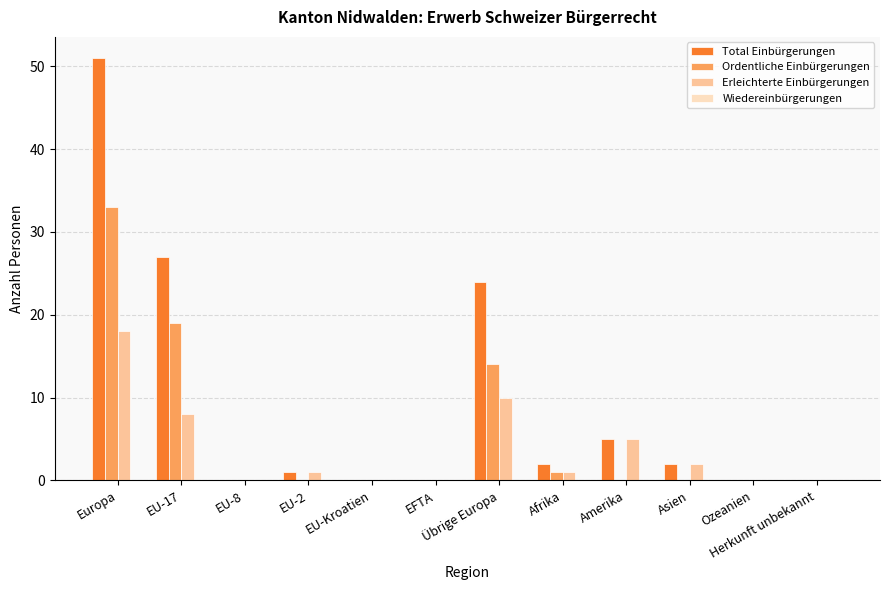

What is the sum of all Ordentliche Einbürgerungen values?

67